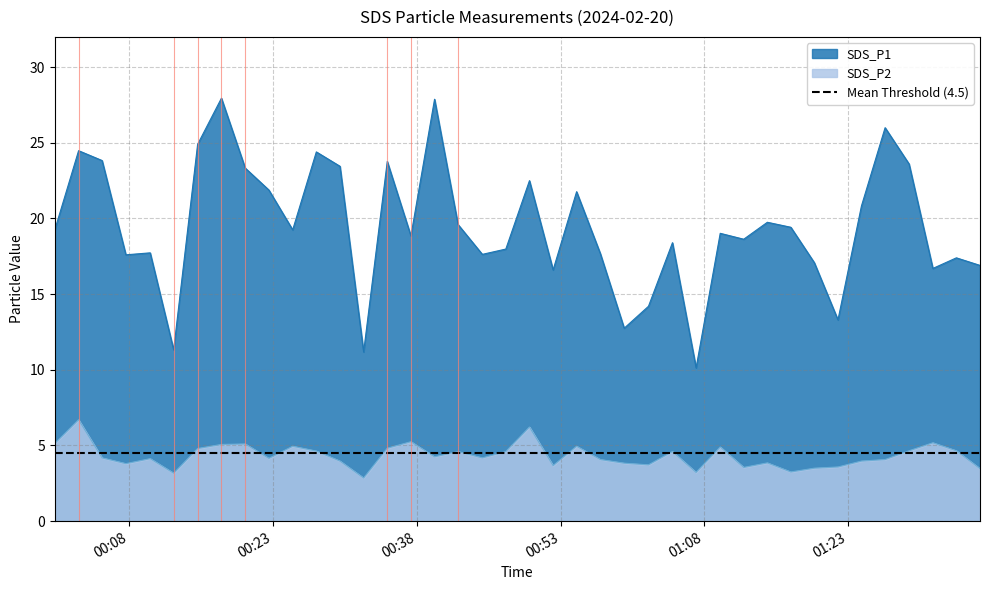

In SDS_P2, how many points are lower than both neighbors (excluding endpoints)?

11